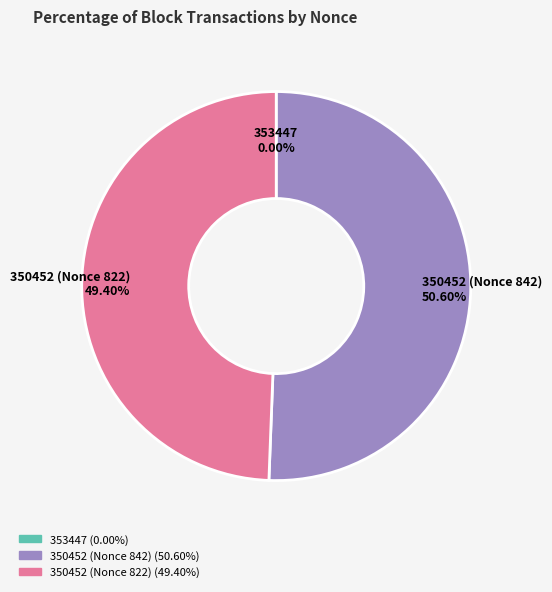

Which slice is the largest?

350452 (Nonce 842)